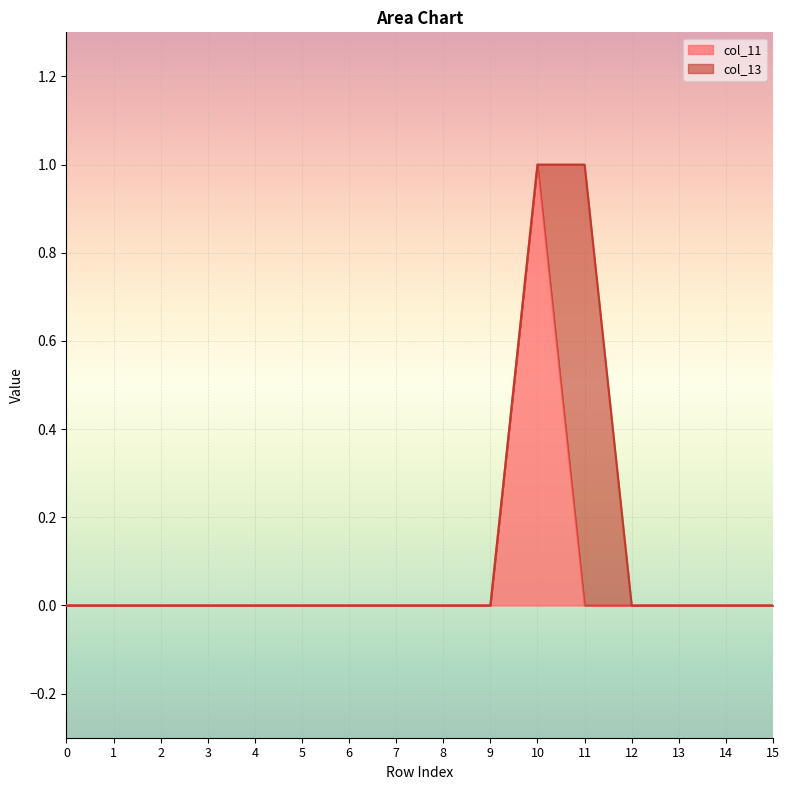

How many lines are shown in the chart?

2